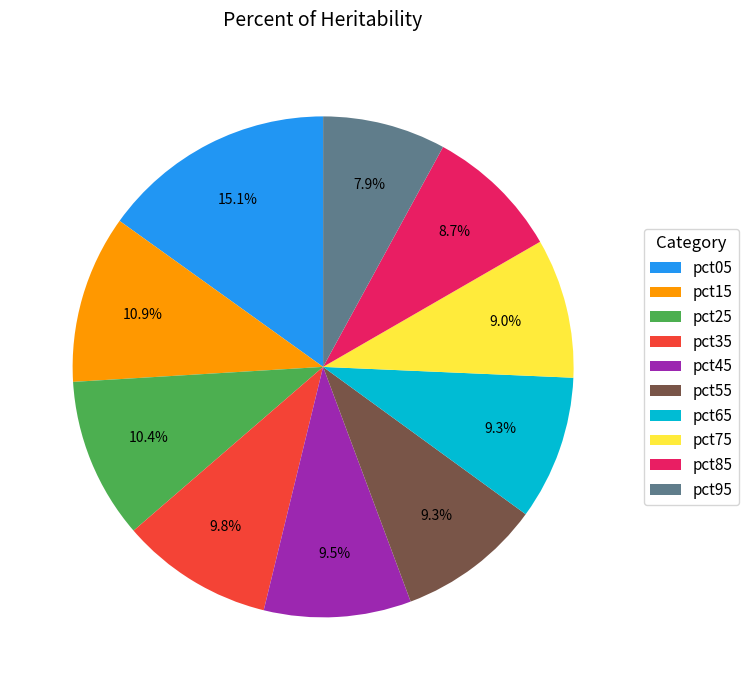

Is pct15 the majority of the pie?

No